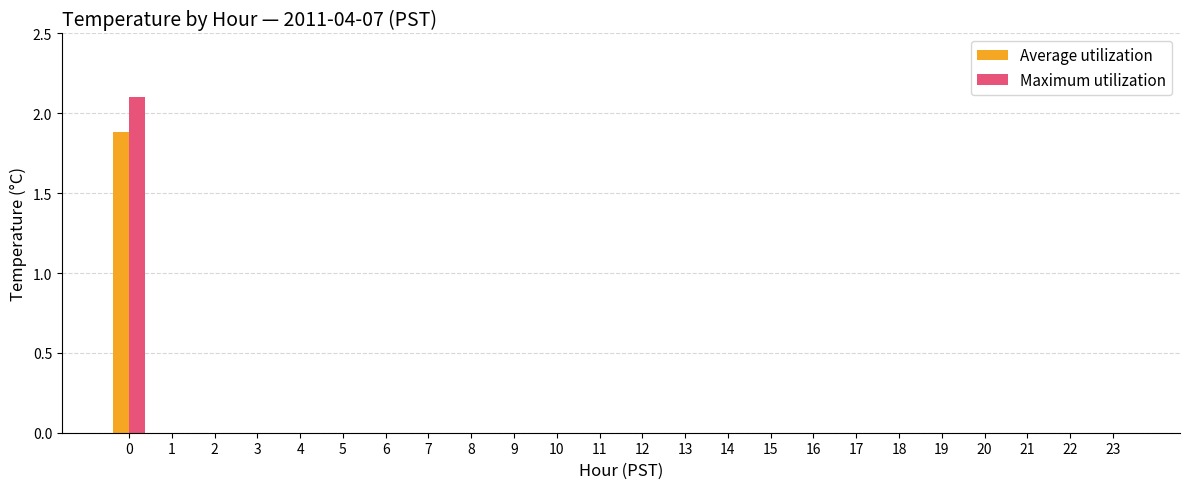

Reading right to left, list all the values displayed in this chart.

Average utilization: 0.0	0.0	0.0	0.0	0.0	0.0	0.0	0.0	0.0	0.0	0.0	0.0	0.0	0.0	0.0	0.0	0.0	0.0	0.0	0.0	0.0	0.0	0.0	1.9
Maximum utilization: 0.0	0.0	0.0	0.0	0.0	0.0	0.0	0.0	0.0	0.0	0.0	0.0	0.0	0.0	0.0	0.0	0.0	0.0	0.0	0.0	0.0	0.0	0.0	2.1